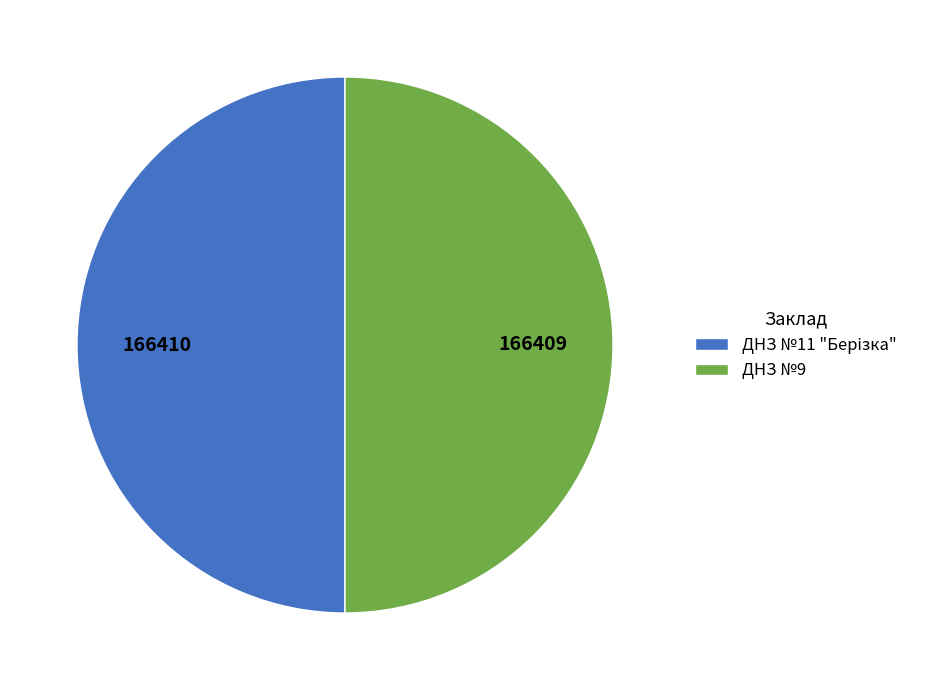

True or false: ДНЗ №9 accounts for 50% of the total.

True